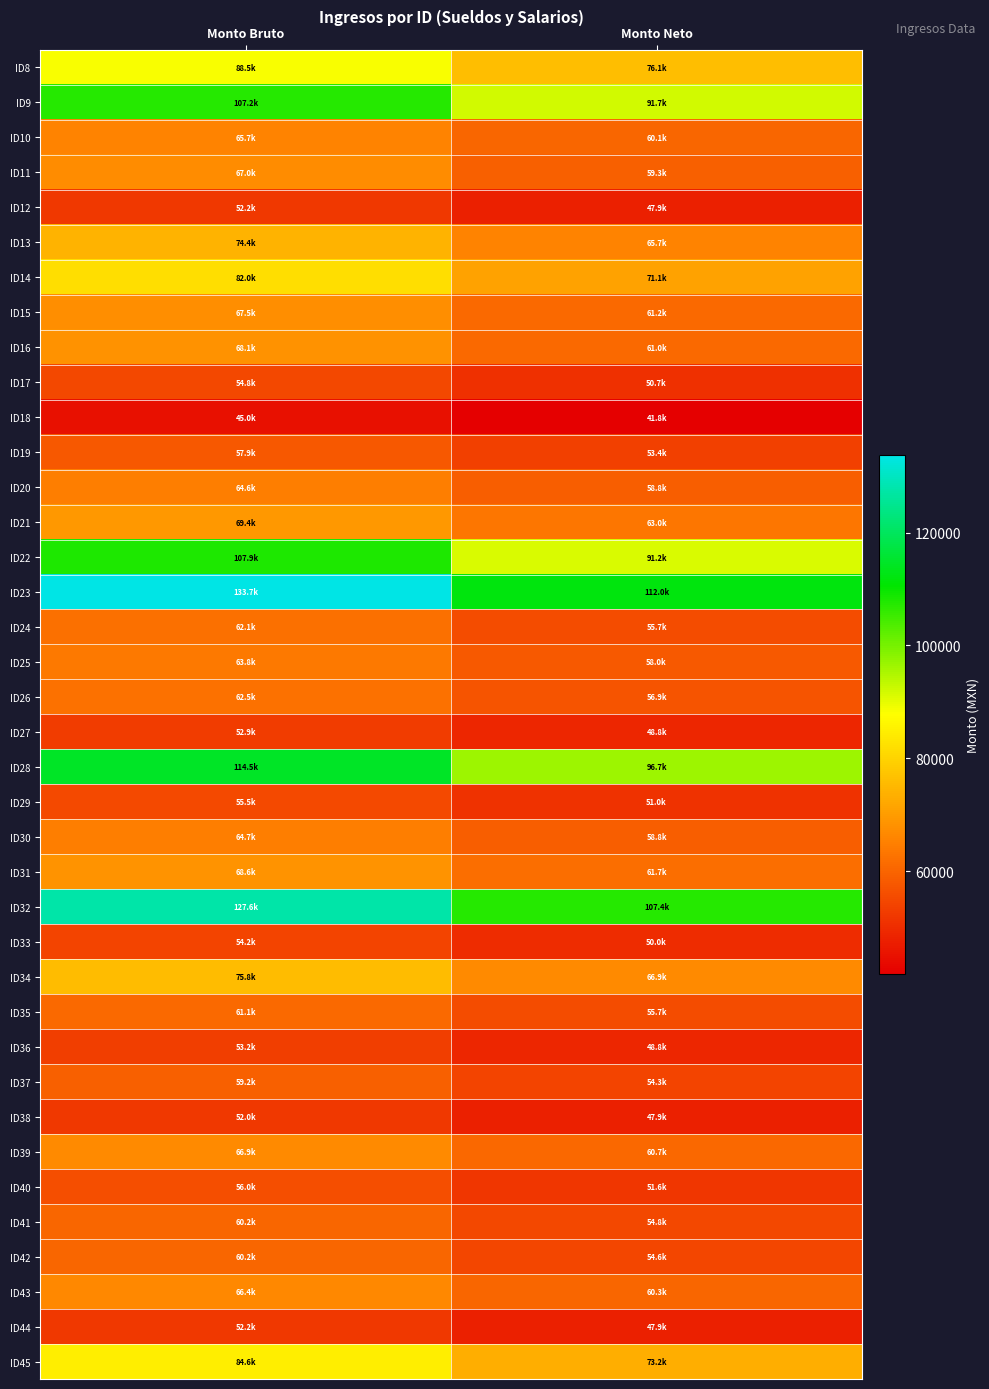

Which series has the largest total across all categories?

ID23